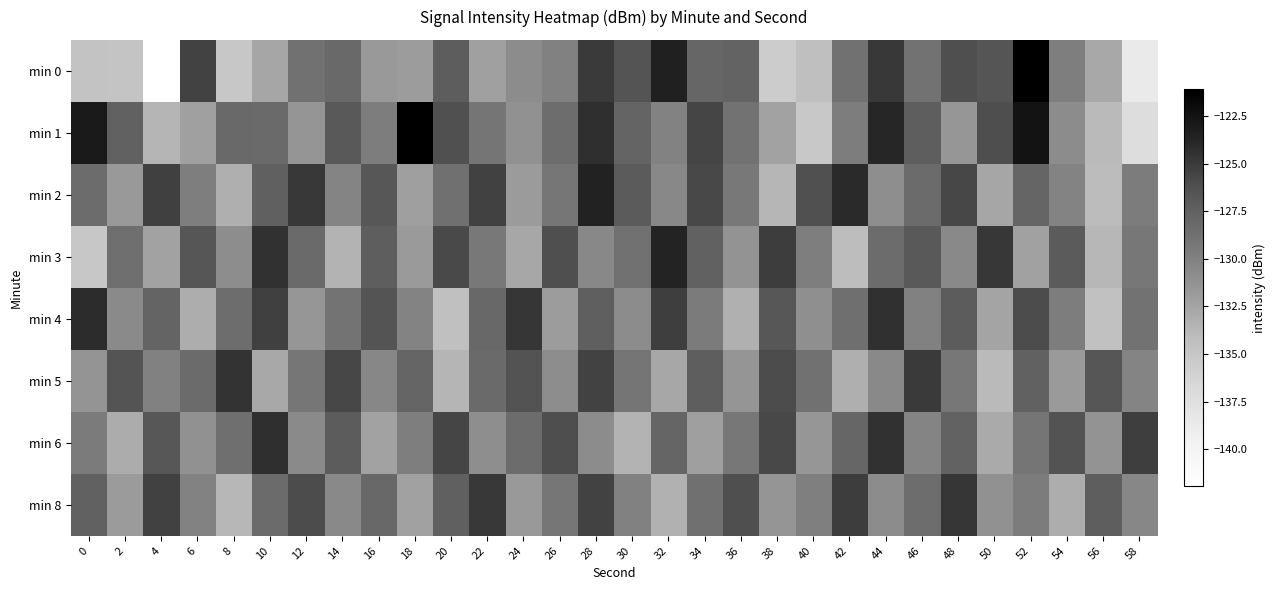

What is the spread (max minus min) of values at 56?

7.9